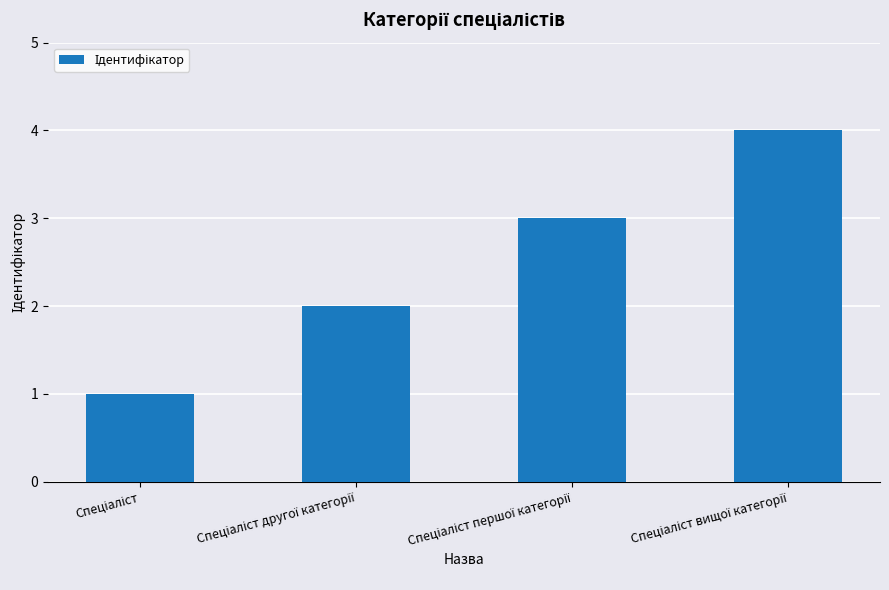

What is the sum of all values?

10